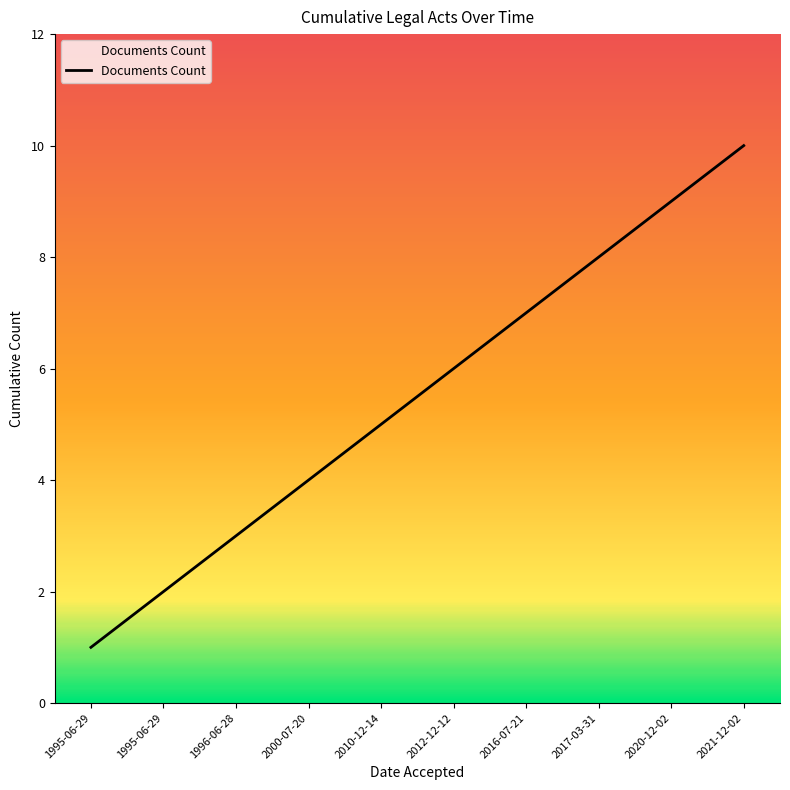

At which category does the chart reach its peak across all series?

2021-12-02